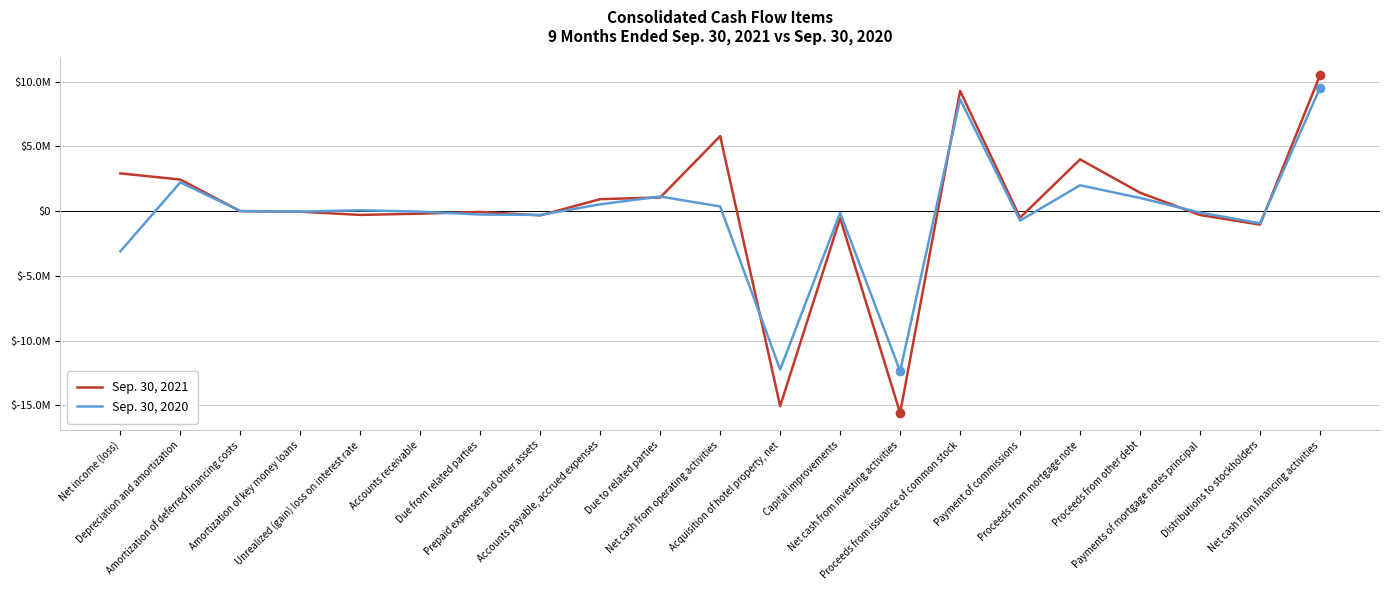

What are all the series names shown in the legend?

Sep. 30, 2021, Sep. 30, 2020